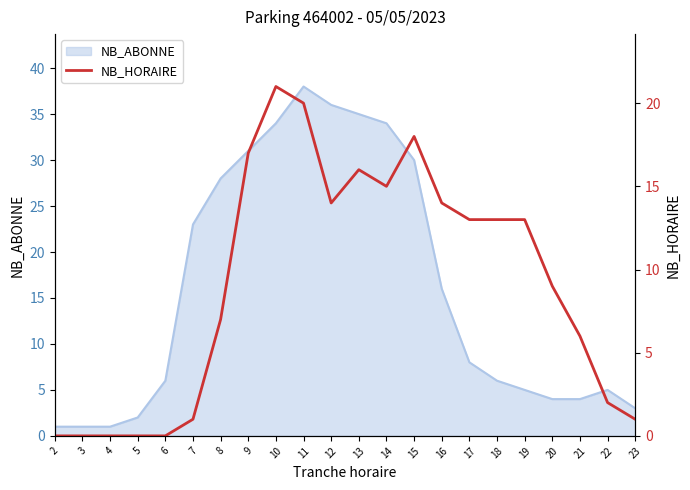

The chart shows a value of 2 at 8. True or false?

False